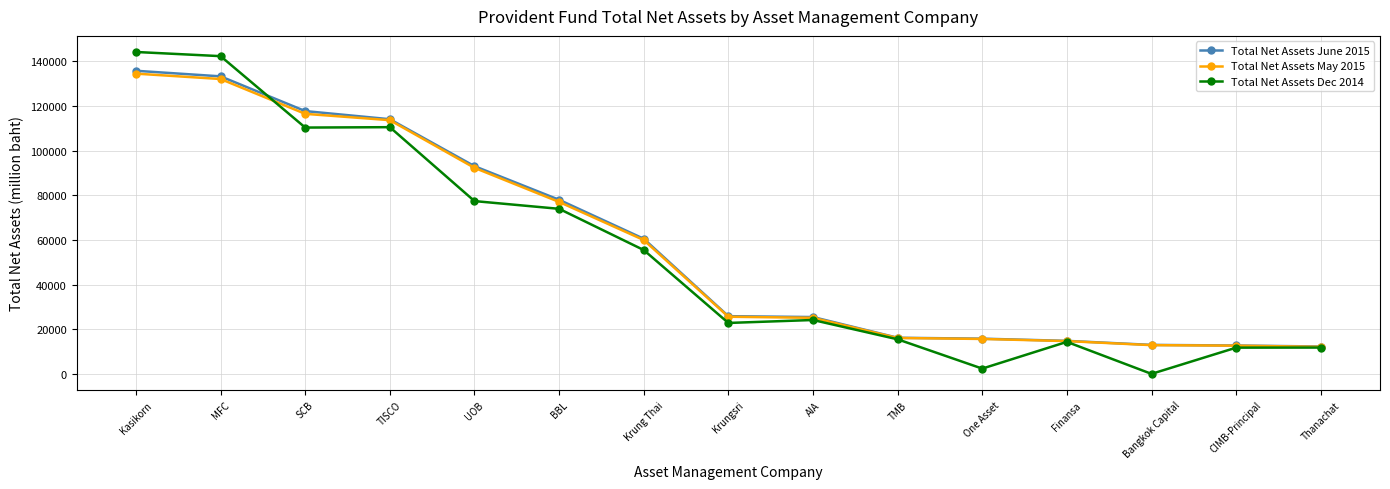

How many lines are shown in the chart?

3